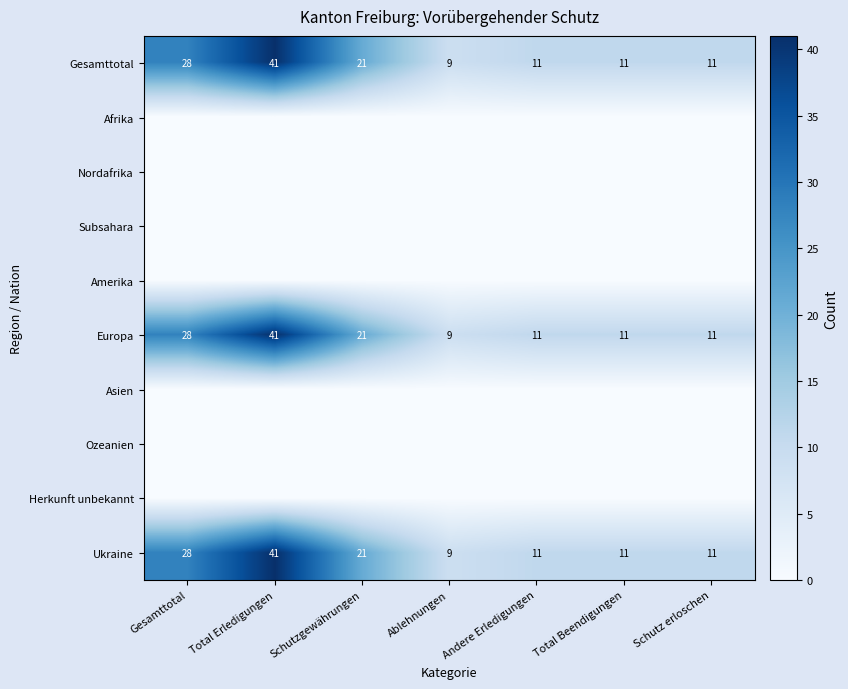

What is the difference between the maximum and minimum values in the Ukraine series?

32